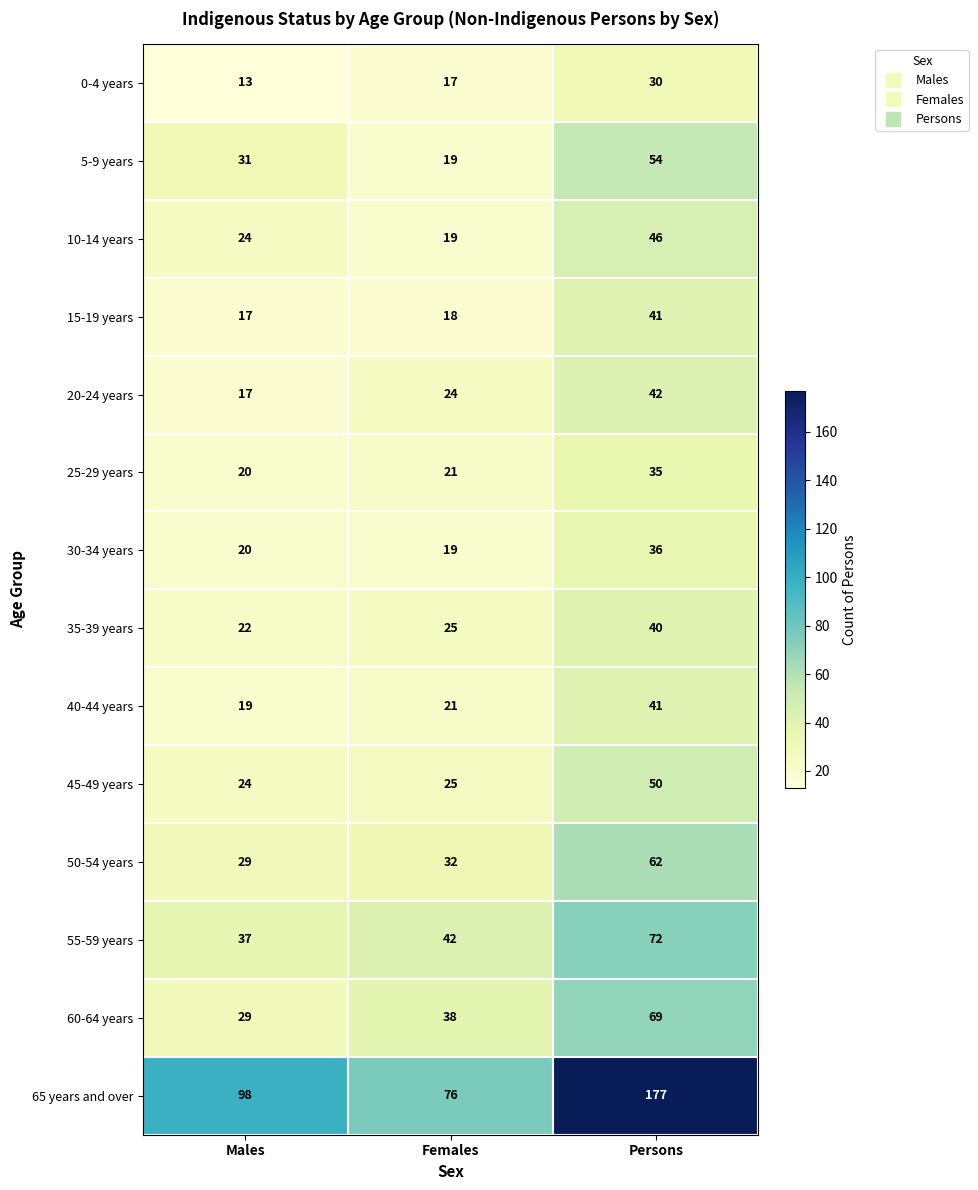

The value of 50-54 years at Females is 32. True or false?

True